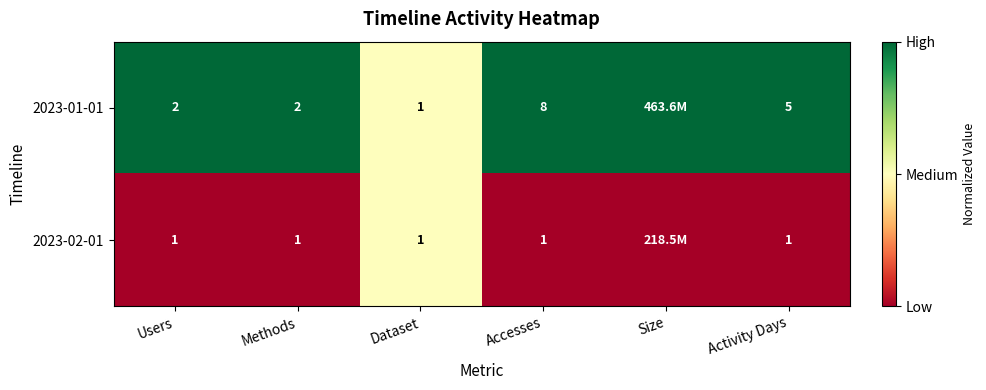

Which category has the lowest value across all series?

Users